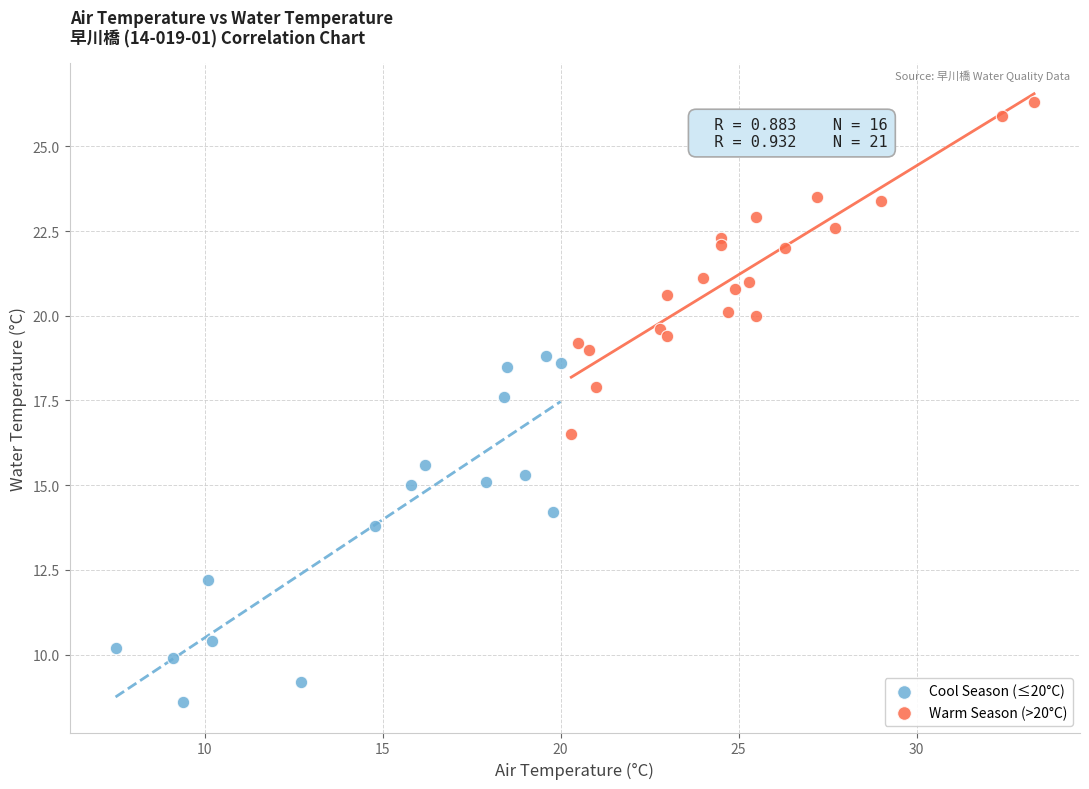

What are all the series names shown in the legend?

Cool Season (≤20°C), Warm Season (>20°C)